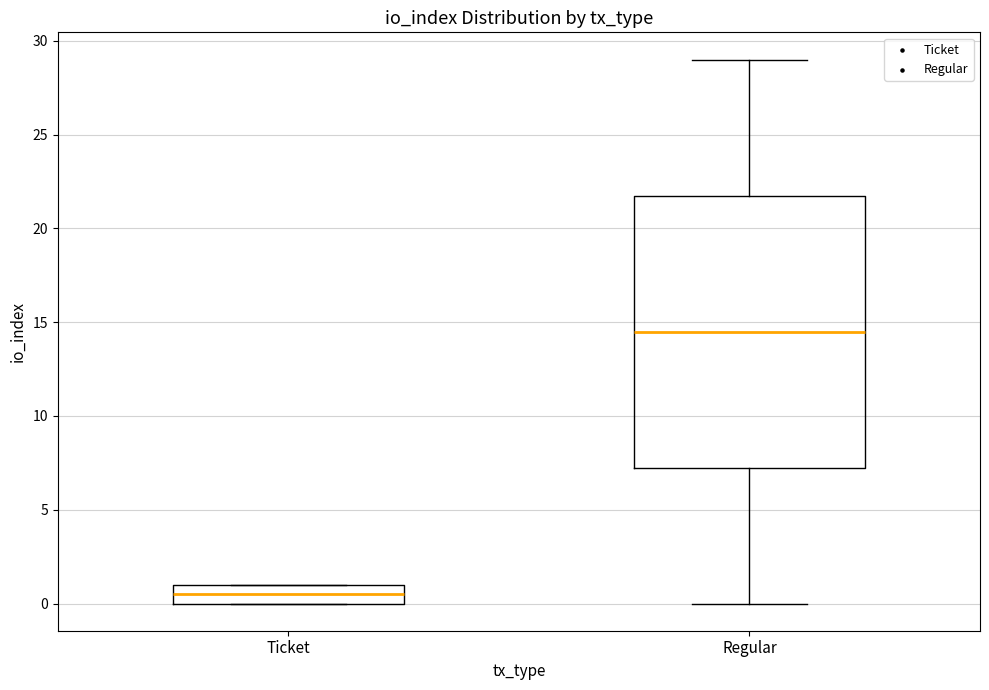

Reading left to right, transcribe this box plot: for each box, give where its median line is, the range the box spans, and where its two whiskers end, as read against the y-axis. The values are not printed on the chart, so give them approximately, as read against the axis.

Ticket: median 0.5, box 0.0 to 1.0, whiskers 0.0 to 1.0
Regular: median 14.5, box 7.5 to 22.0, whiskers 0.0 to 29.0